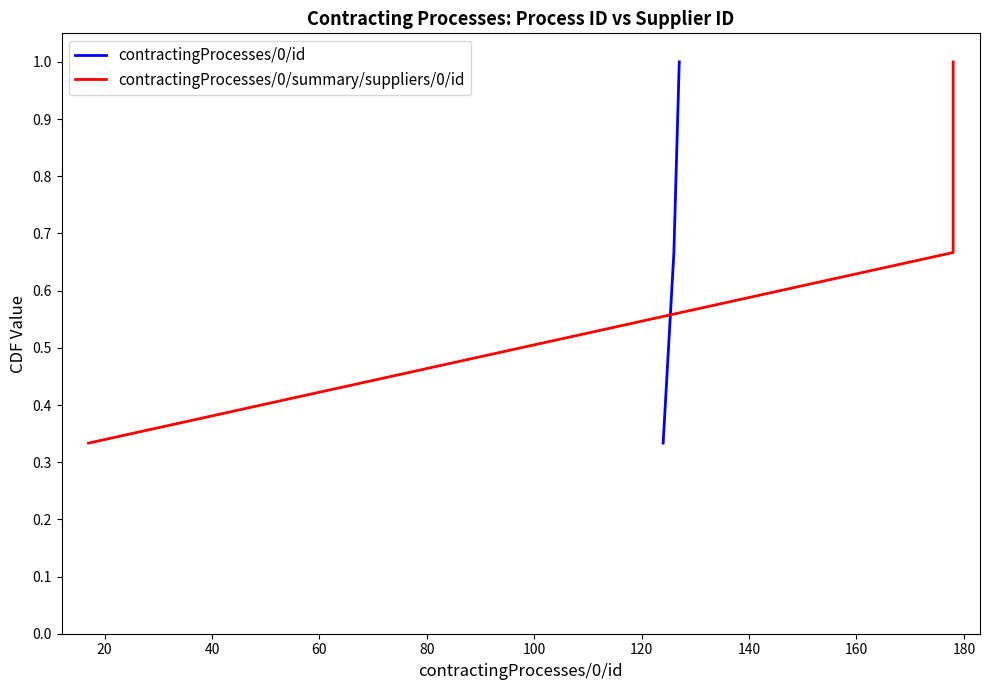

Which series has the widest spread of values?

contractingProcesses/0/id